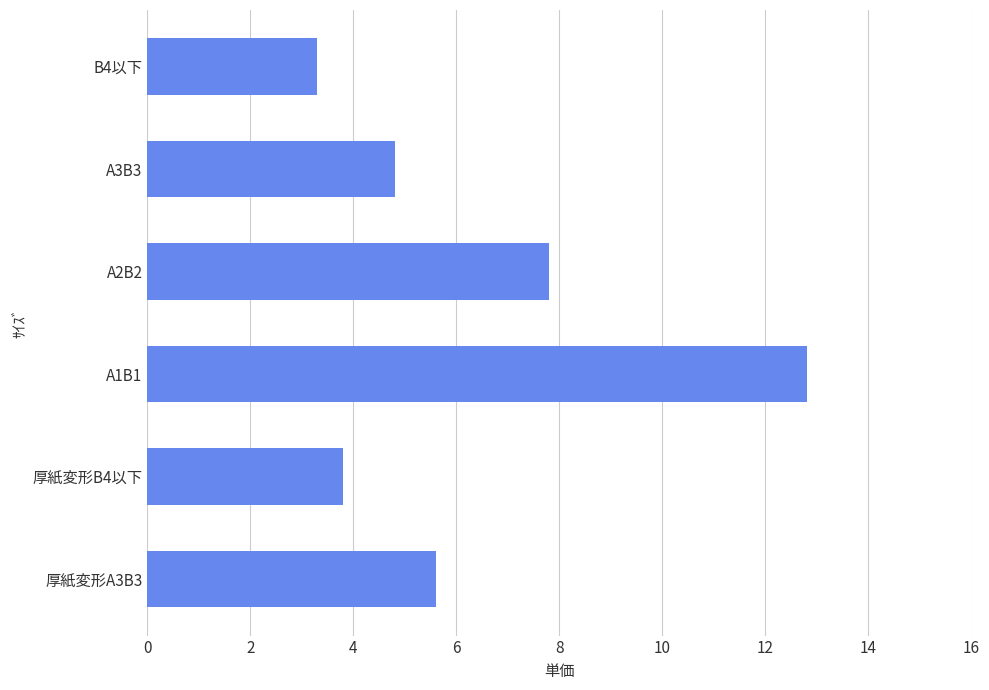

The value at A1B1 is 12.8. True or false?

True